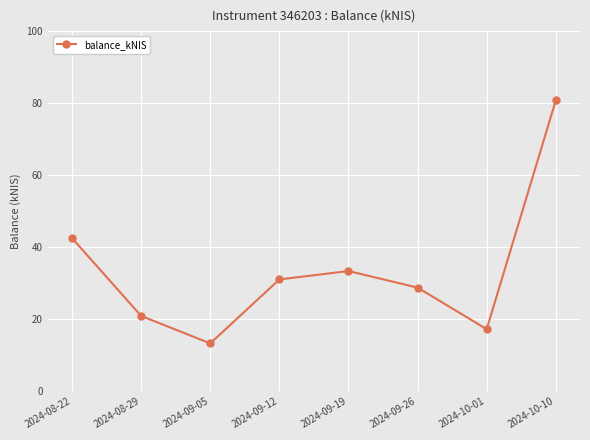

Which label corresponds to the largest value in the chart?

2024-10-10